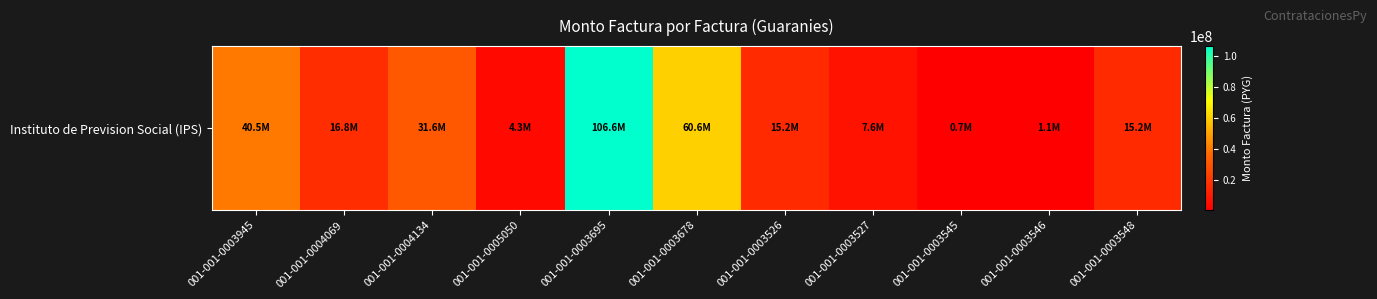

What is the ratio of the value at 001-001-0004134 to the value at 001-001-0003545?

44.6